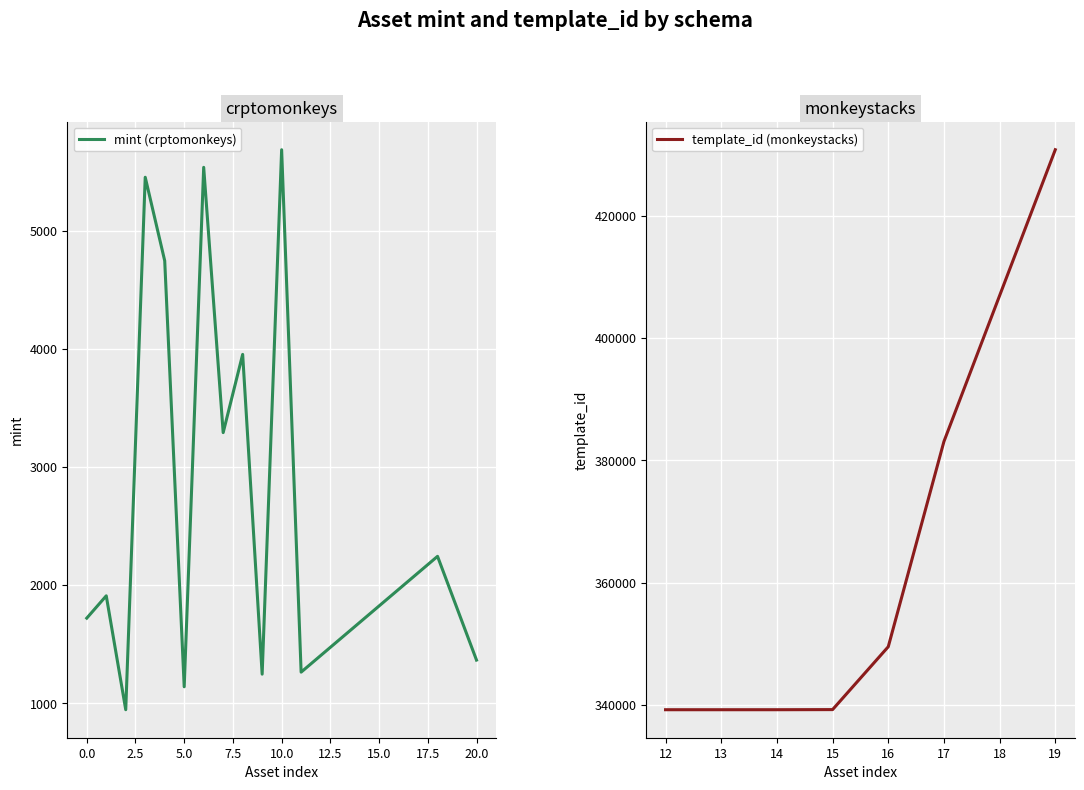

What are all the series names shown in the legend?

mint, template_id